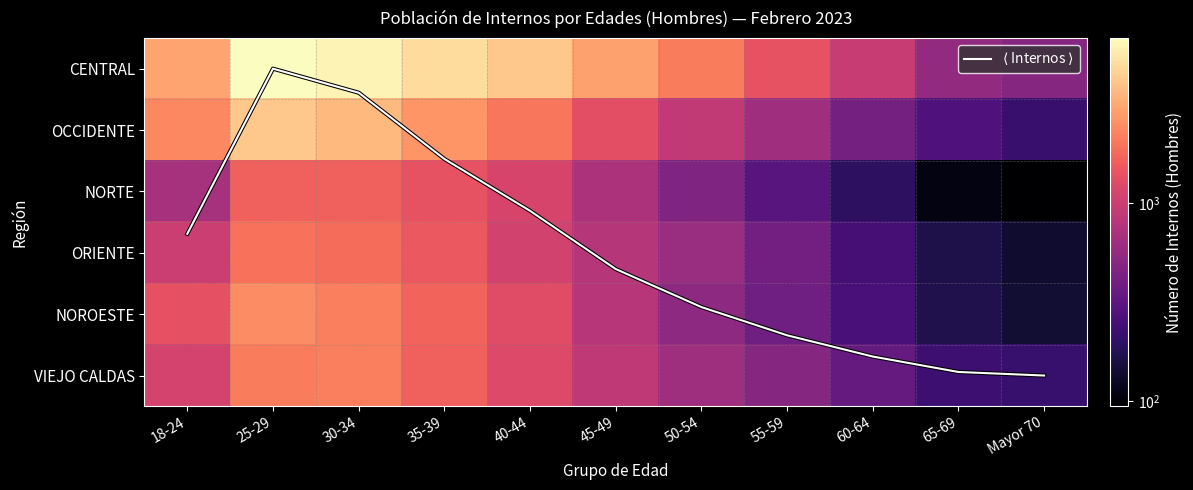

What is the average value of the OCCIDENTE series?

1684.5